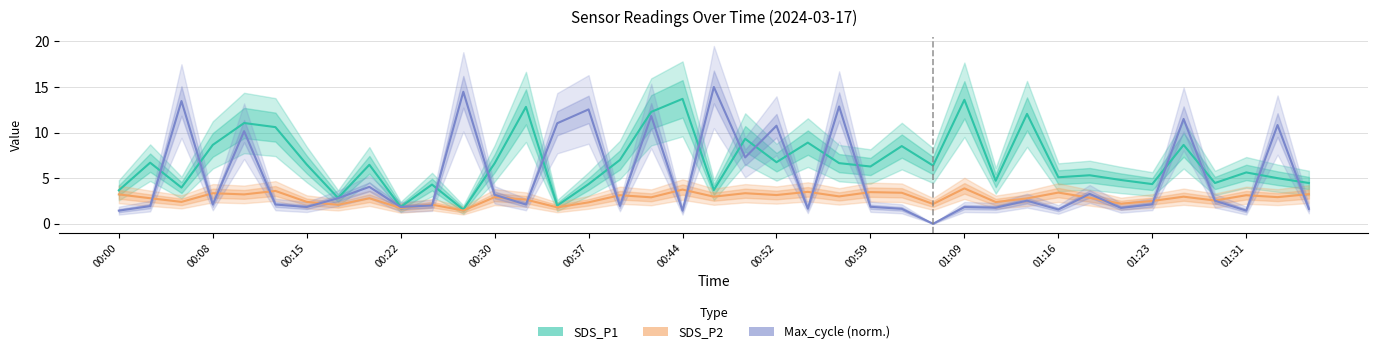

List the series in order of their overall mean, lowest first.

SDS_P2, Max_cycle (norm.), SDS_P1